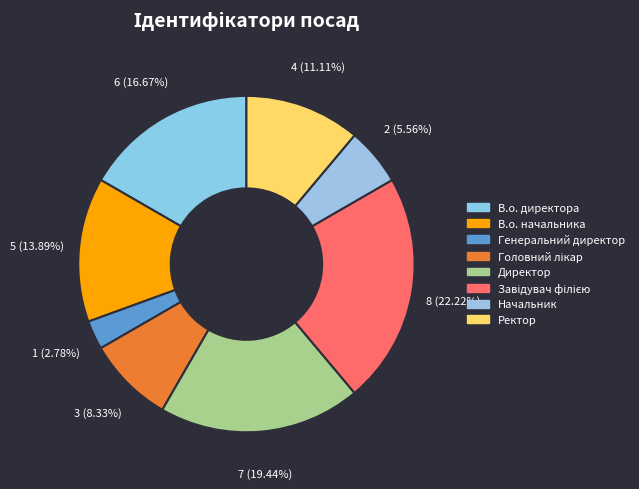

Count the number of slices in the pie.

8